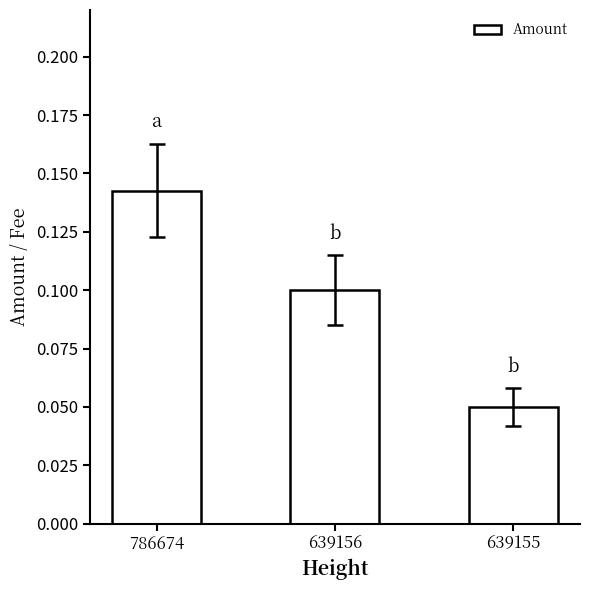

True or false: the data shows 0.0 at 639156.

False